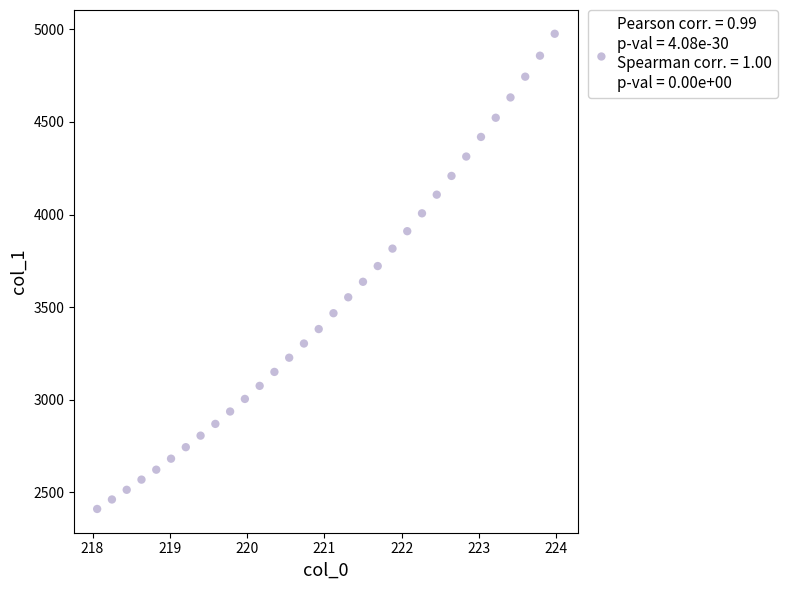

What is the range of X values (max minus min)?

5.9